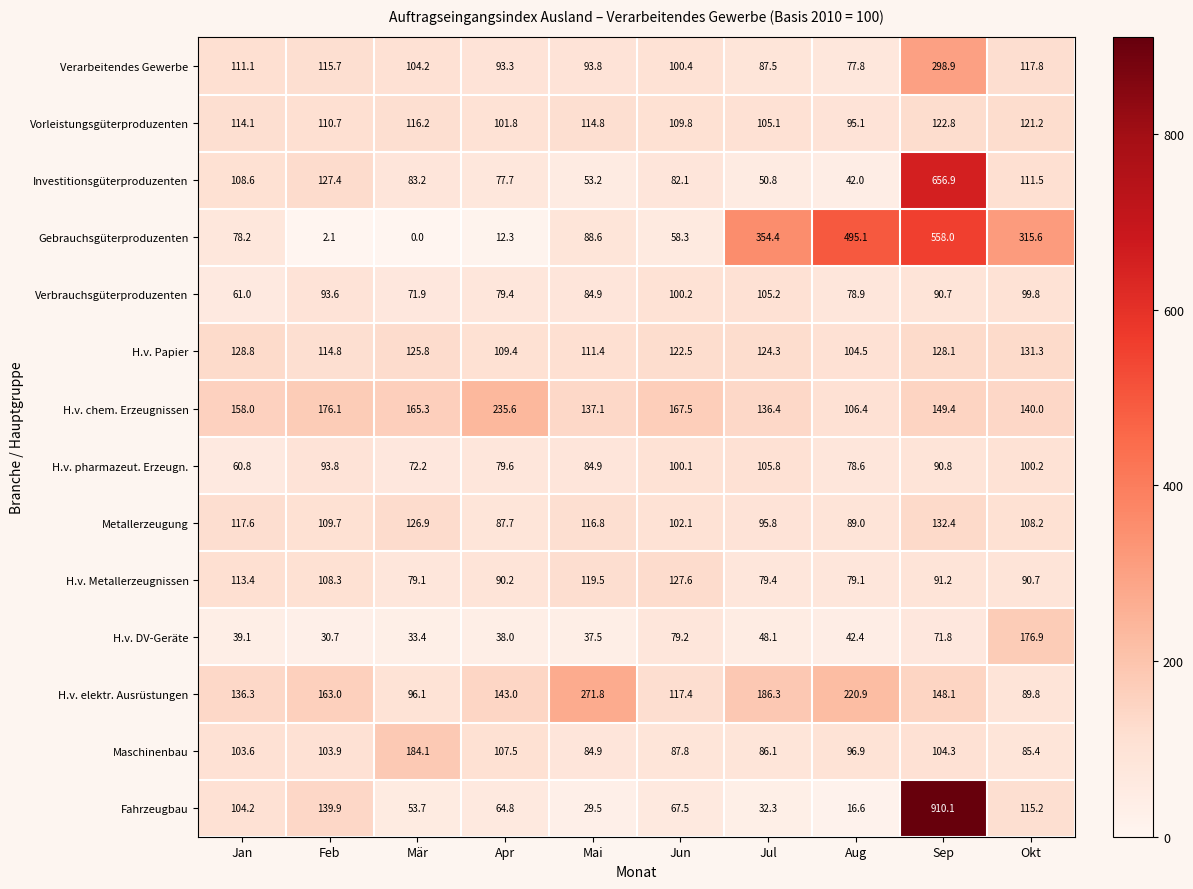

List the labels in order of Gebrauchsgüterproduzenten value, smallest first.

Mär, Feb, Apr, Jun, Jan, Mai, Okt, Jul, Aug, Sep